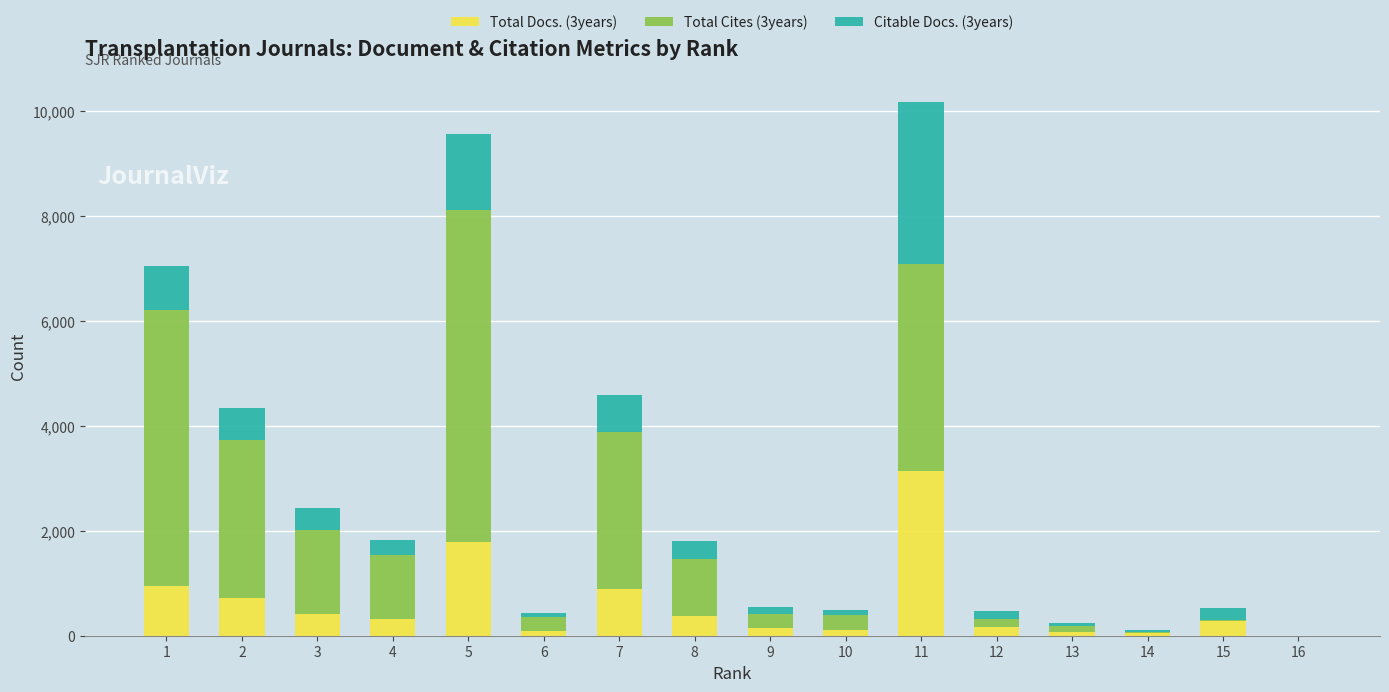

What is the total value across all series at 10?

487